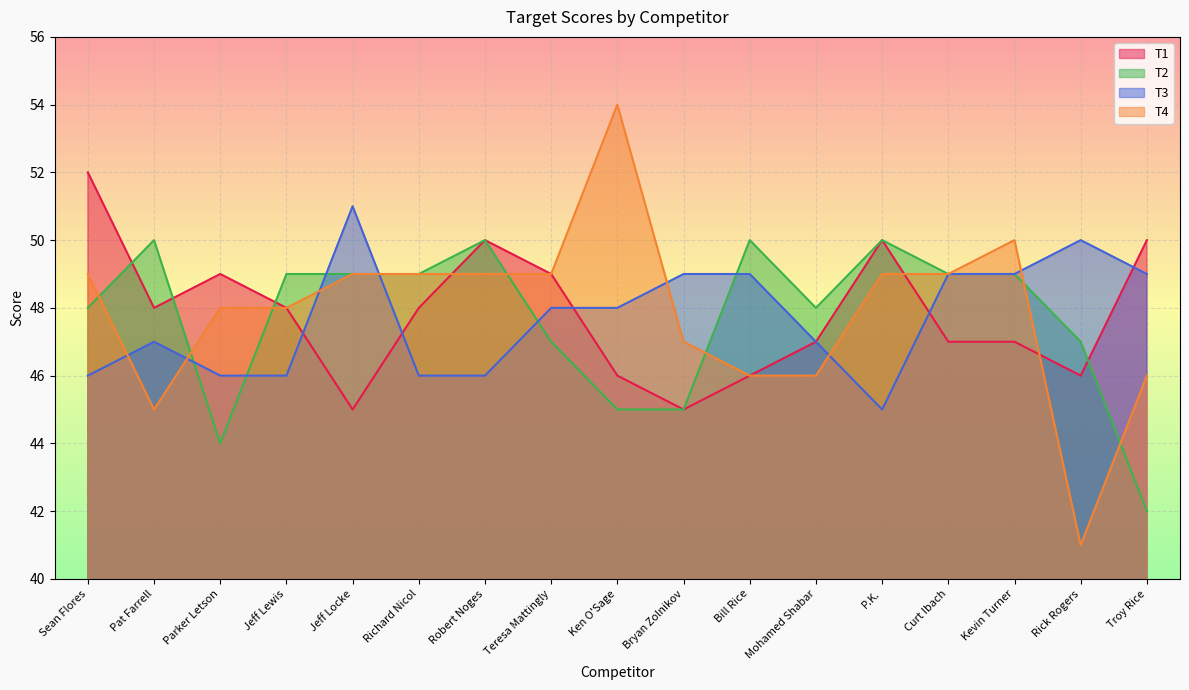

How many data points in T1 are less than 48?

8